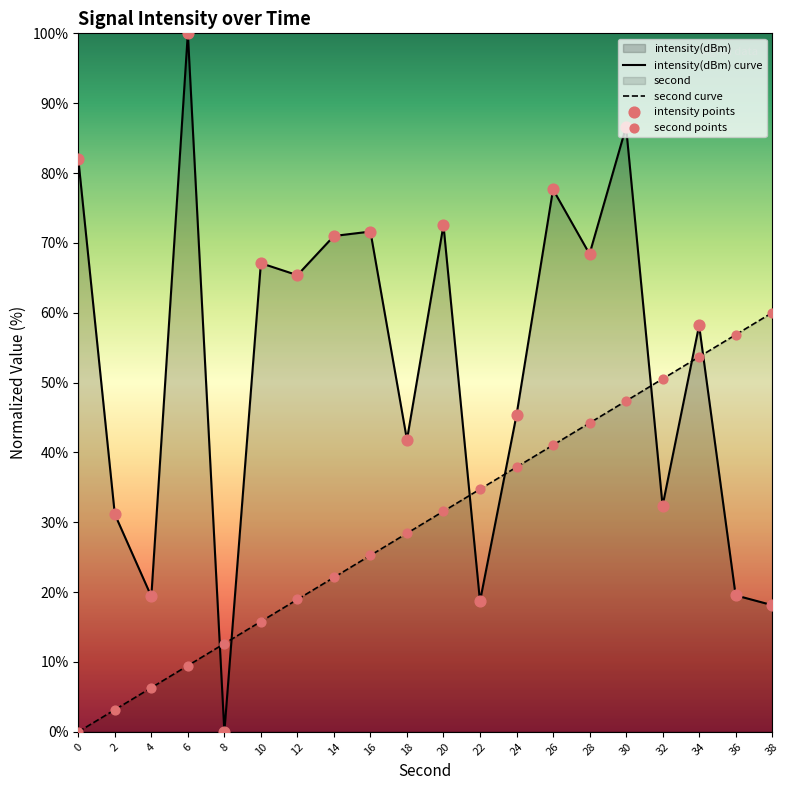

Which series contains the highest Y value?

intensity(dBm) curve